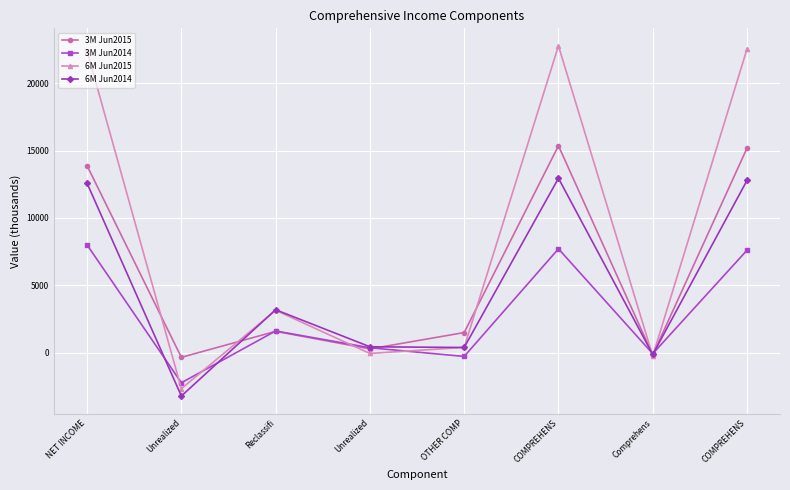

Is this an area chart (filled region under the line)?

No